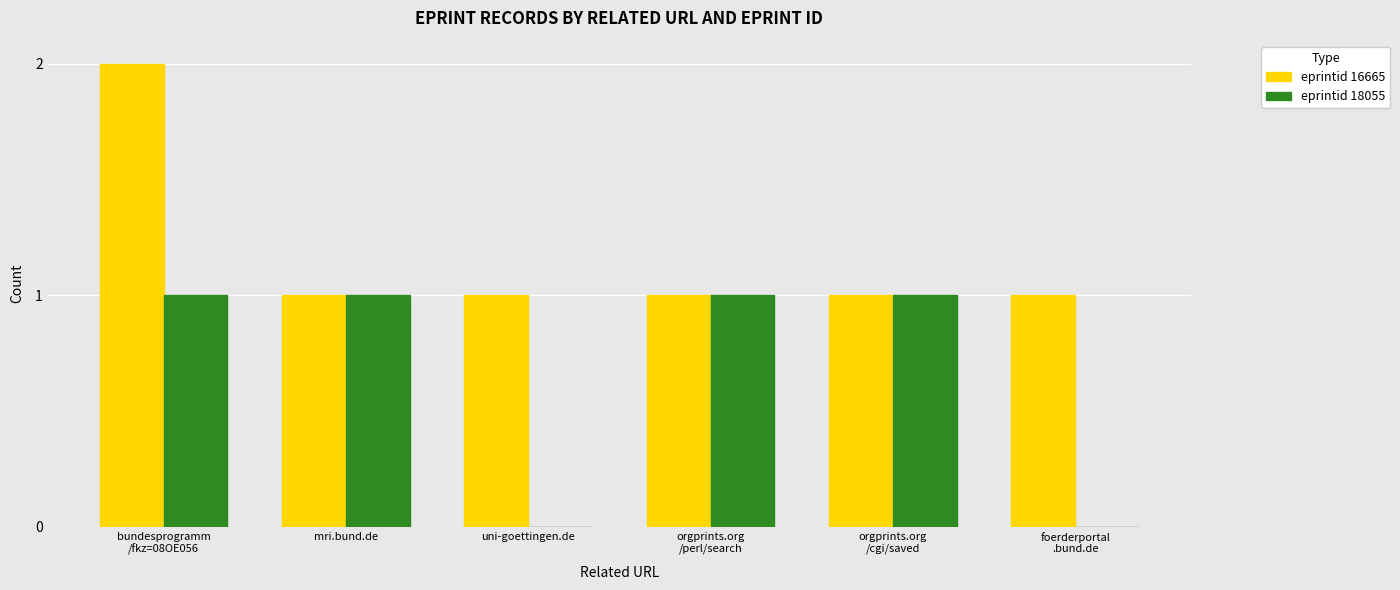

Is it true that eprintid 16665 equals 0 at mri.bund.de?

False